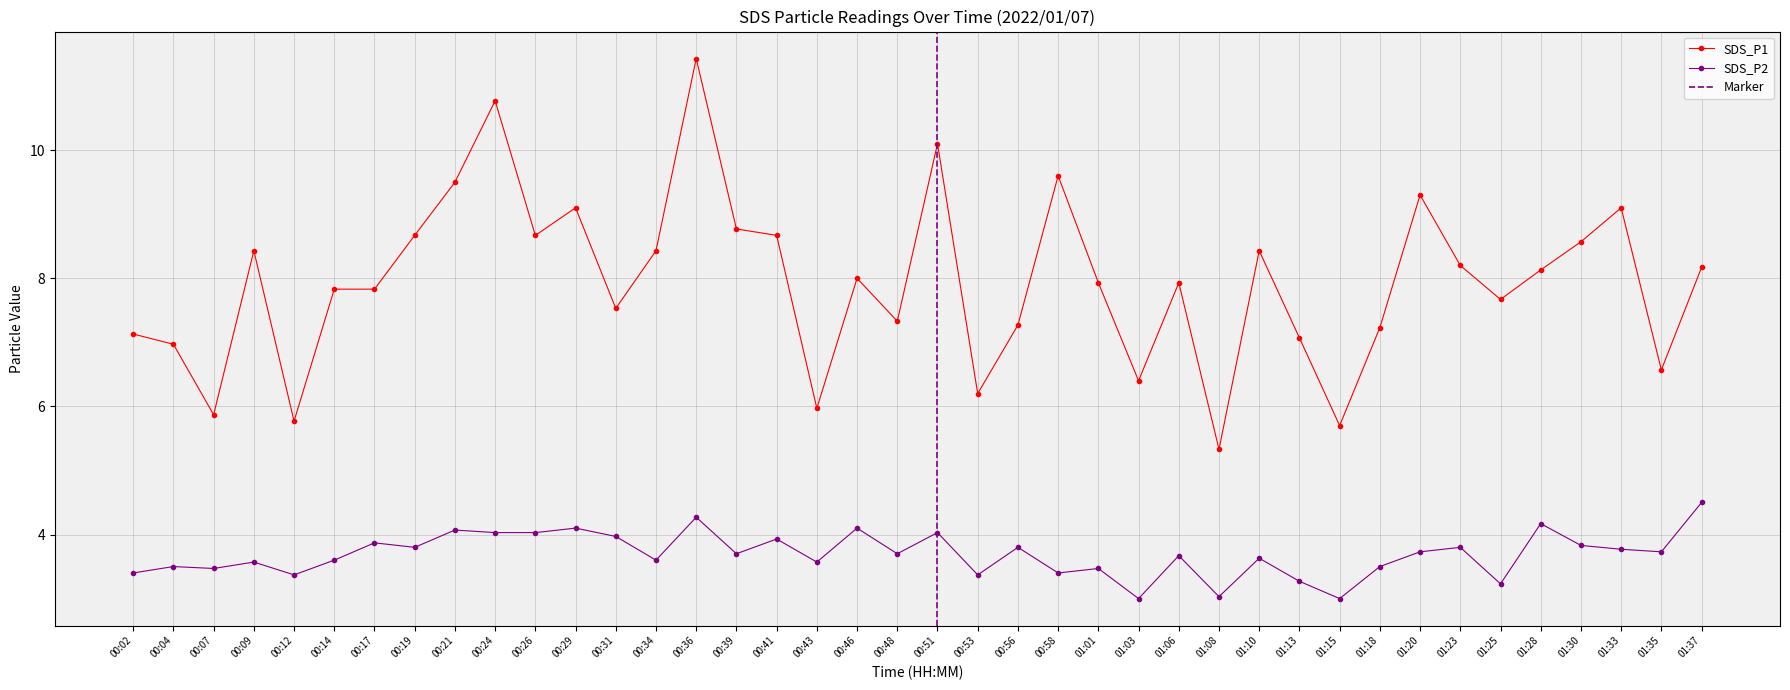

What is the average value of the SDS_P2 series?

3.7